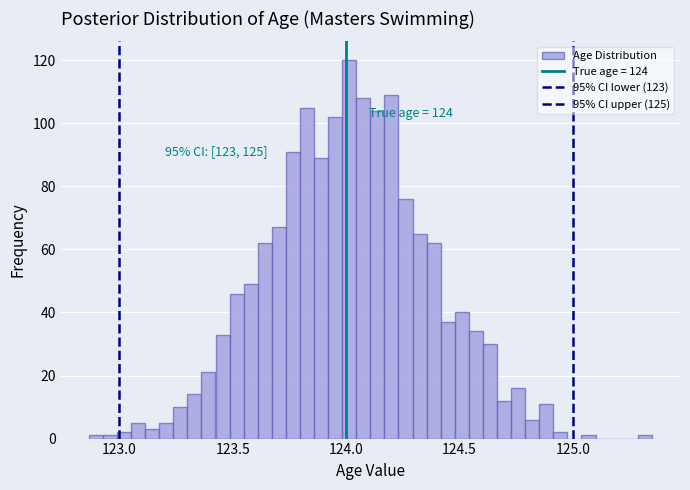

Read against the x-axis, roughly where is the centre of the tallest bar?

124.00